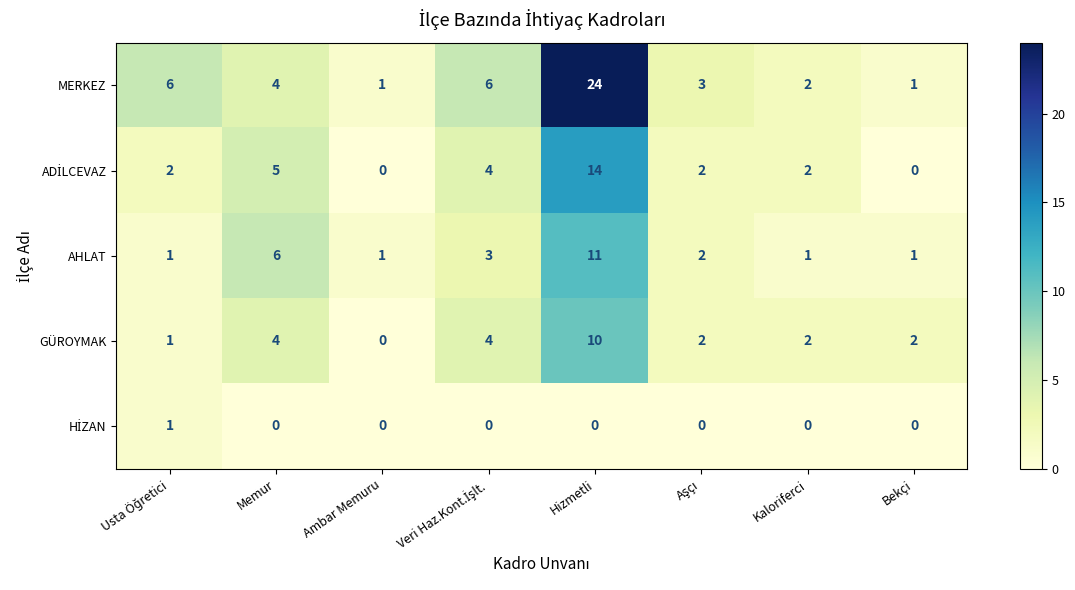

The AHLAT series shows 11 at Hizmetli. True or false?

True